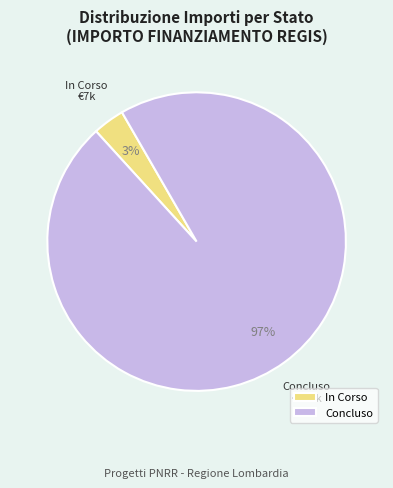

Rank the categories by value from lowest to highest.

In Corso, Concluso